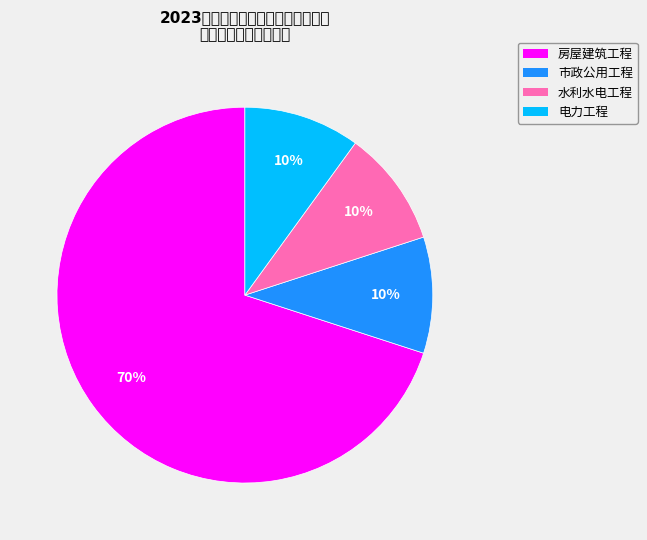

Does 房屋建筑工程 represent more than half of the total?

Yes